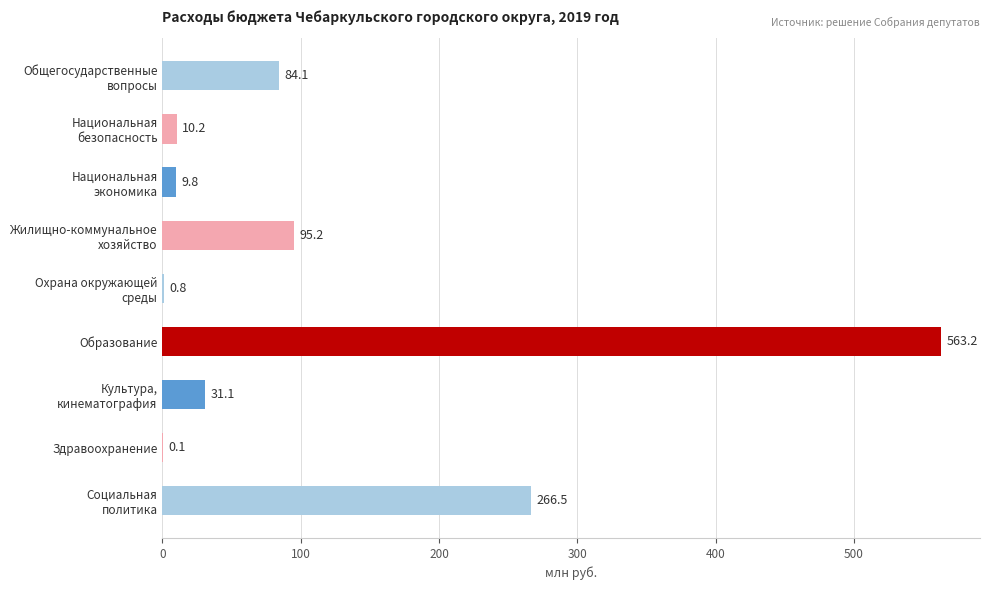

True or false: the data shows 0.1 at Здравоохранение.

True